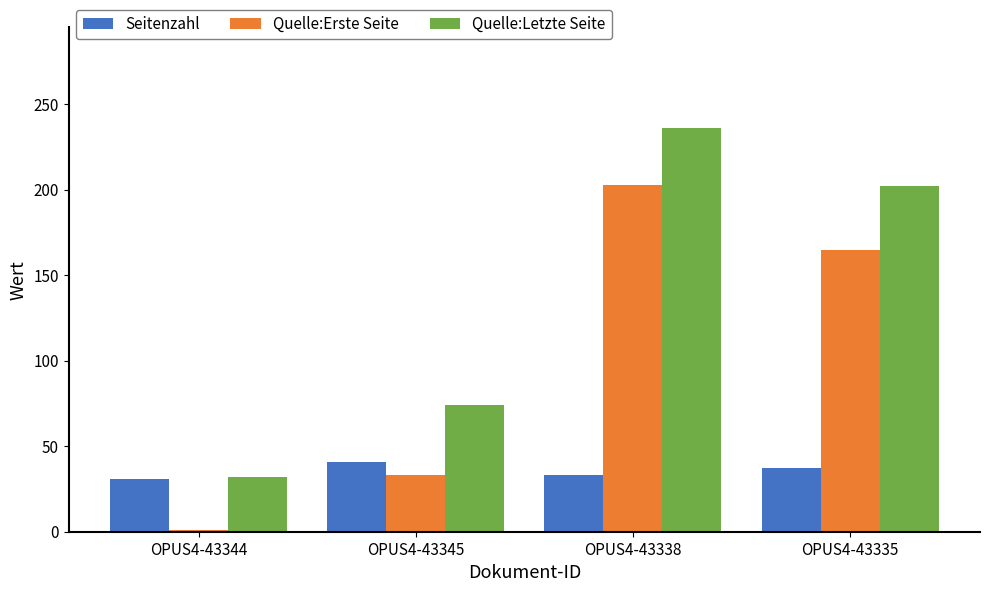

How many bars are there in total?

12